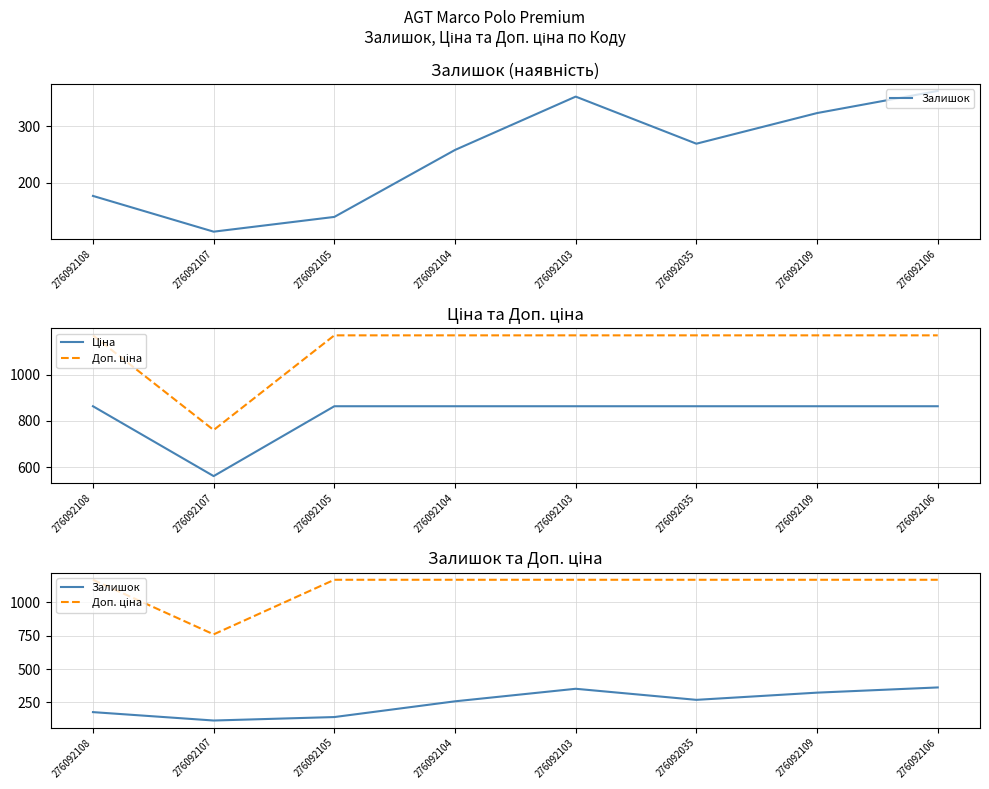

What is the spread (max minus min) of values at 276092105?

1029.2